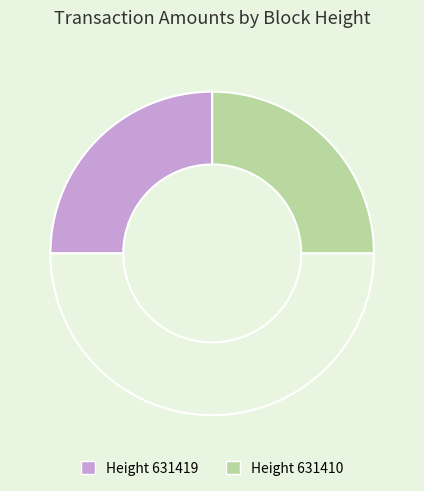

How many slices are in this pie chart?

3